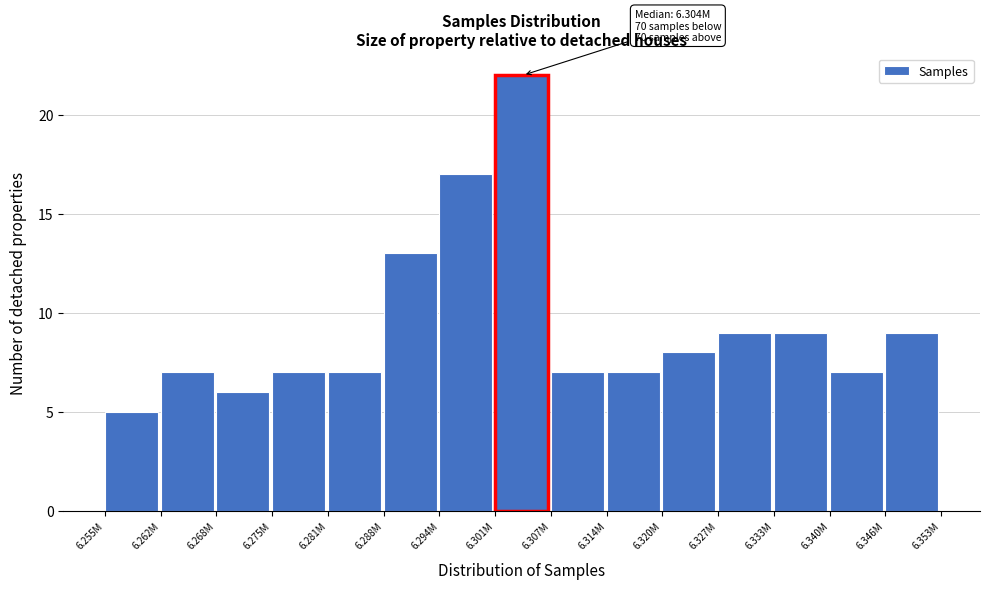

Reading left to right, list all the values displayed in this chart.

6.255M=5	6.262M=7	6.268M=6	6.275M=7	6.281M=7	6.288M=13	6.294M=17	6.301M=22	6.307M=7	6.314M=7	6.320M=8	6.327M=9	6.333M=9	6.340M=7	6.346M=9